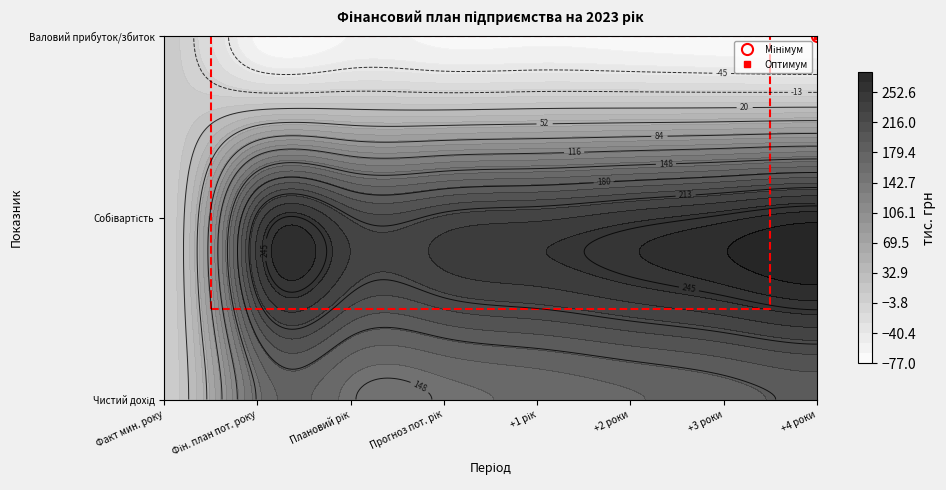

Reading left to right, transcribe all the data shown in this chart.

Чистий дохід: 0=0	1=150	2=150	3=150	4=158	5=166	6=174	7=183
Собівартість: 0=0	1=218	2=214	3=218	4=225	5=236	6=248	7=260
Валовий прибуток/збиток: 0=0	1=-68	2=-64	3=-68	4=-67	5=-70	6=-74	7=-77